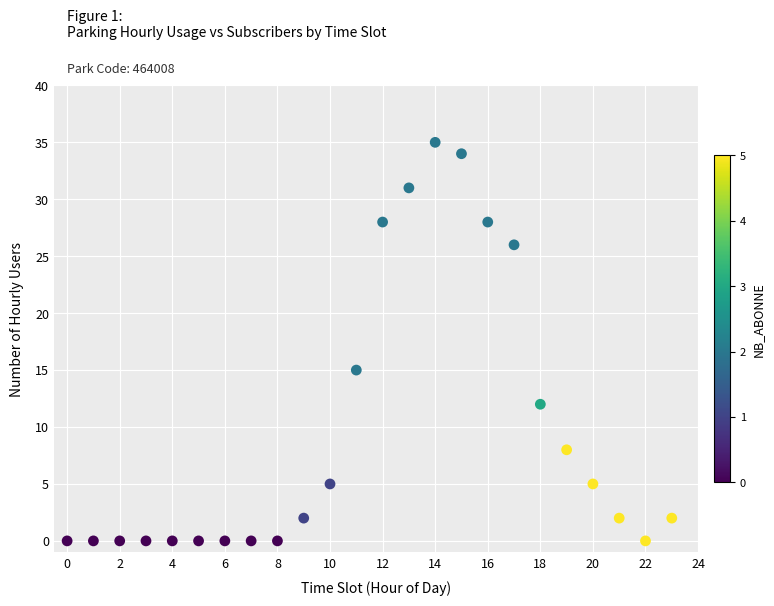

What Y value in the scatter plot is closest to 17?

15